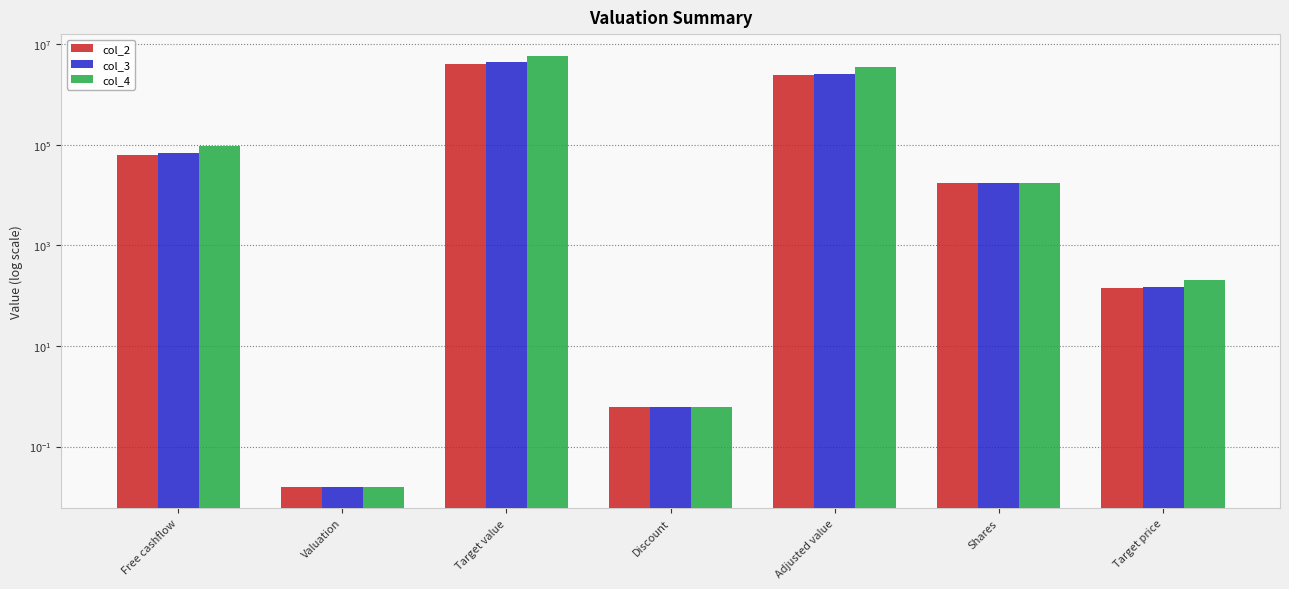

What is the value of the col_3 bar at the 4th from the left?

0.6